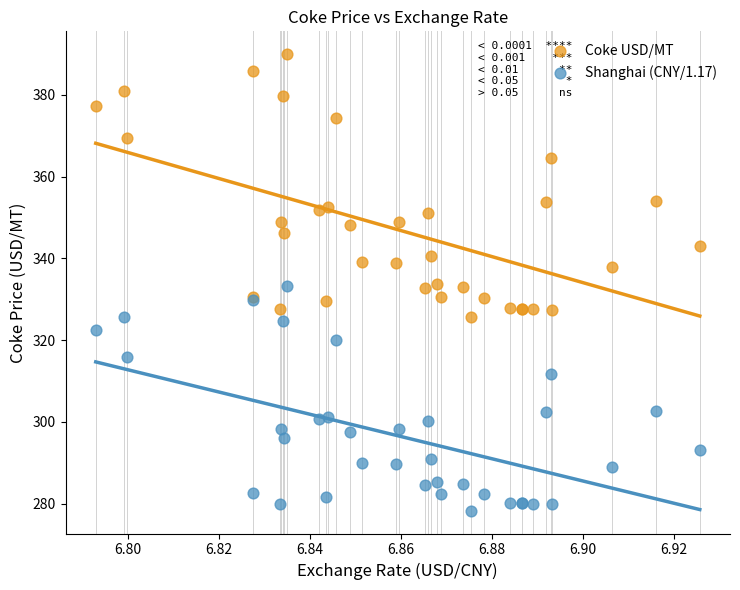

Which series has the largest Y range (max minus min)?

Coke USD/MT